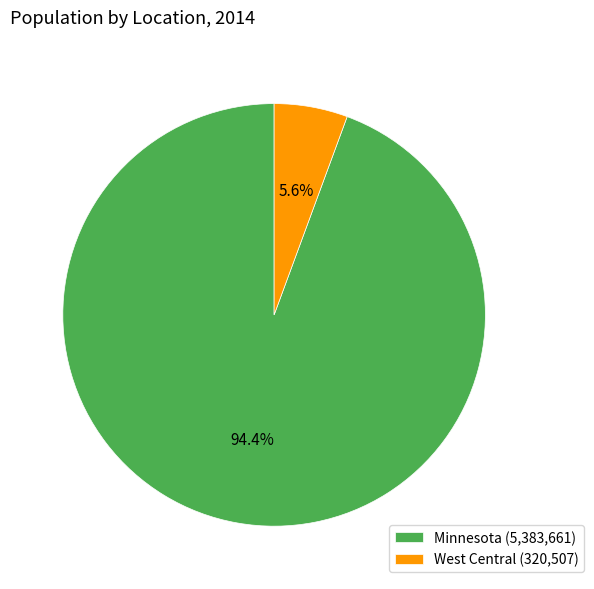

Which category has the biggest portion of the pie?

Minnesota